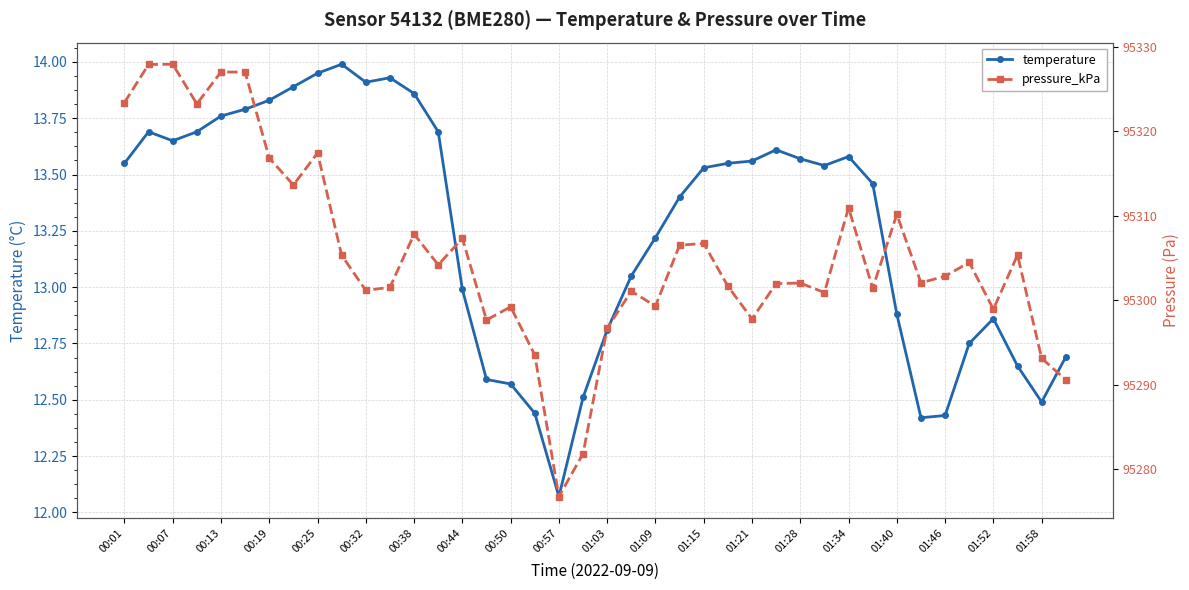

True or false: temperature and pressure_kPa intersect in this chart.

False